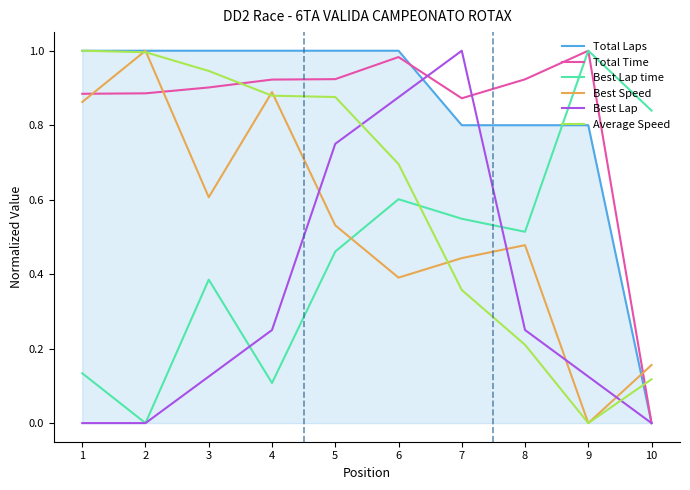

At how many categories does at least one series exceed 0?

10